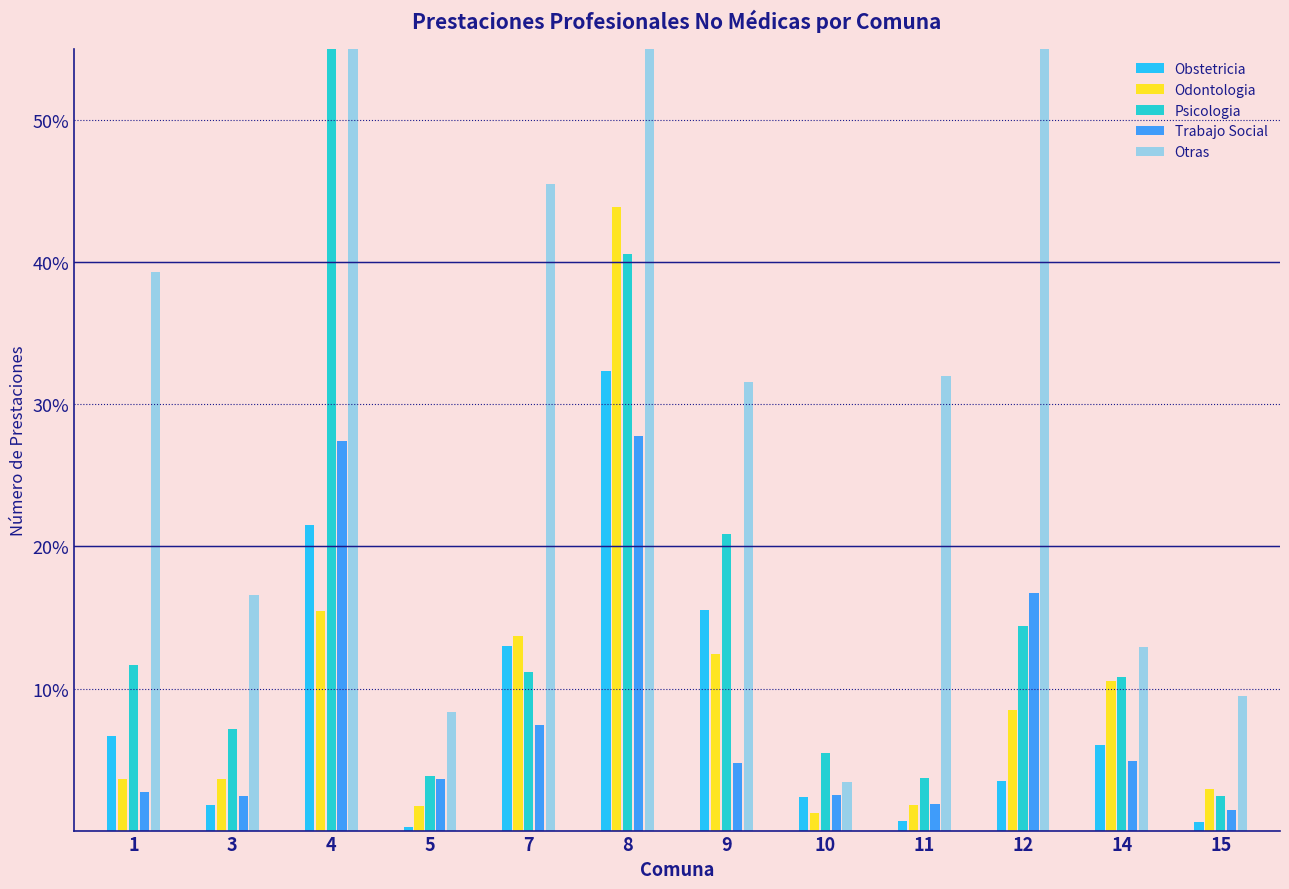

Reading right to left, what are all the values shown in this chart?

Obstetricia: 15=0.0	14=0.1	12=0.0	11=0.0	10=0.0	9=0.2	8=0.3	7=0.1	5=0.0	4=0.2	3=0.0	1=0.1
Odontologia: 15=0.0	14=0.1	12=0.1	11=0.0	10=0.0	9=0.1	8=0.4	7=0.1	5=0.0	4=0.2	3=0.0	1=0.0
Psicologia: 15=0.0	14=0.1	12=0.1	11=0.0	10=0.1	9=0.2	8=0.4	7=0.1	5=0.0	4=0.6	3=0.1	1=0.1
Trabajo Social: 15=0.0	14=0.0	12=0.2	11=0.0	10=0.0	9=0.0	8=0.3	7=0.1	5=0.0	4=0.3	3=0.0	1=0.0
Otras: 15=0.1	14=0.1	12=0.8	11=0.3	10=0.0	9=0.3	8=0.7	7=0.5	5=0.1	4=1.0	3=0.2	1=0.4